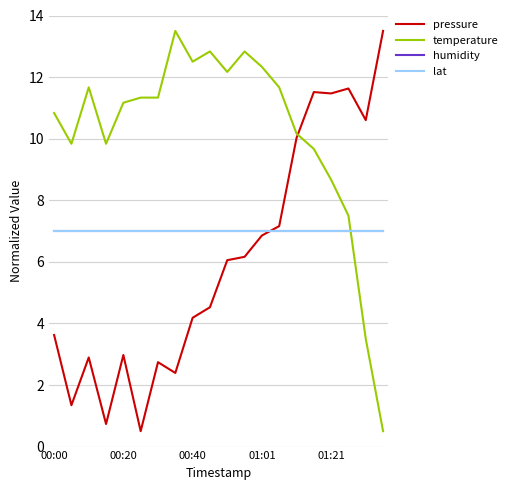

How many intersections are there between humidity and temperature?

1